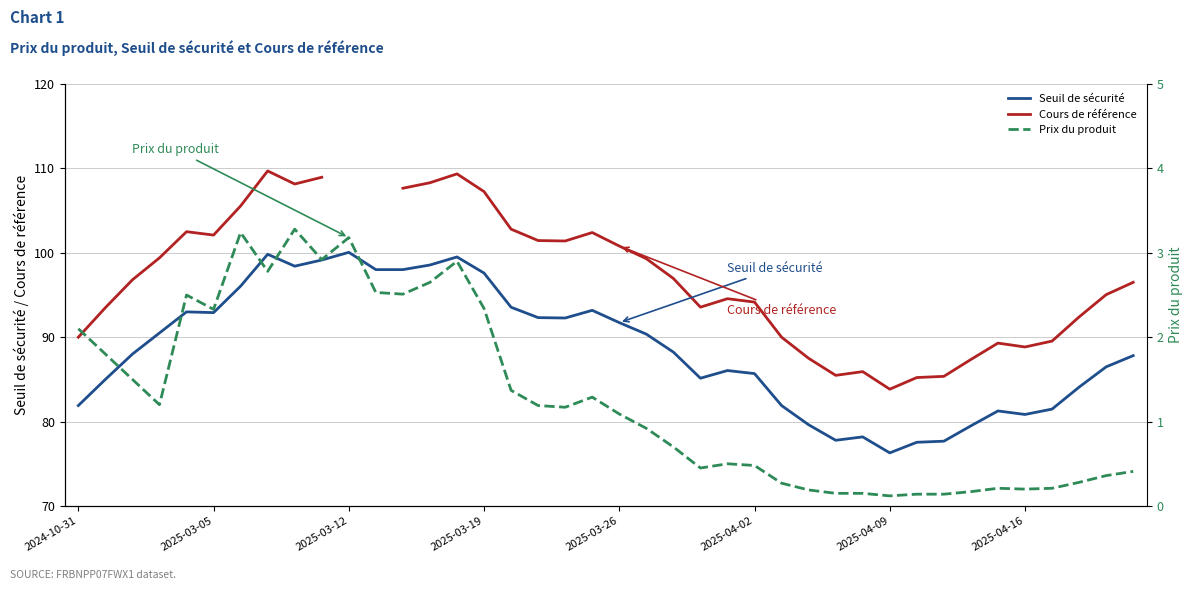

The value of Seuil de sécurité at 2025-04-09 is 120.4. True or false?

False